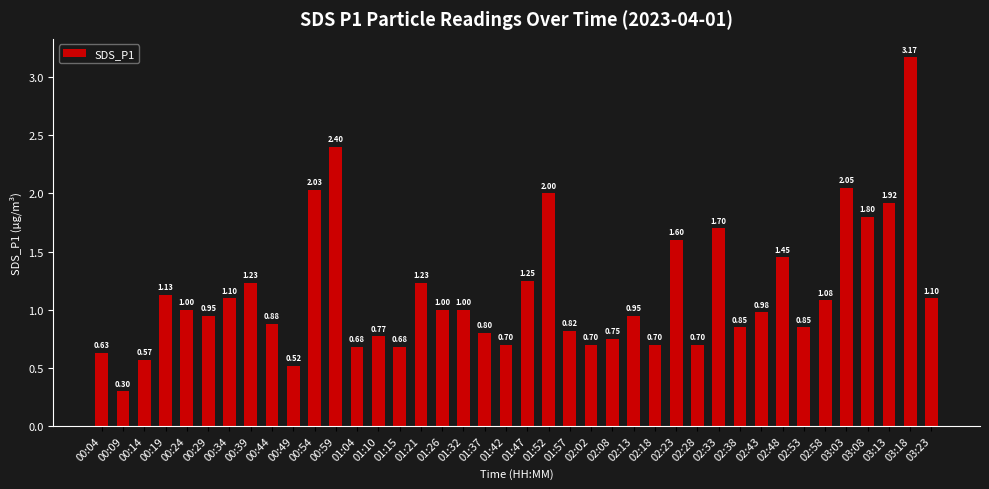

What is the change in value from 01:04 to 02:53?

+0.2